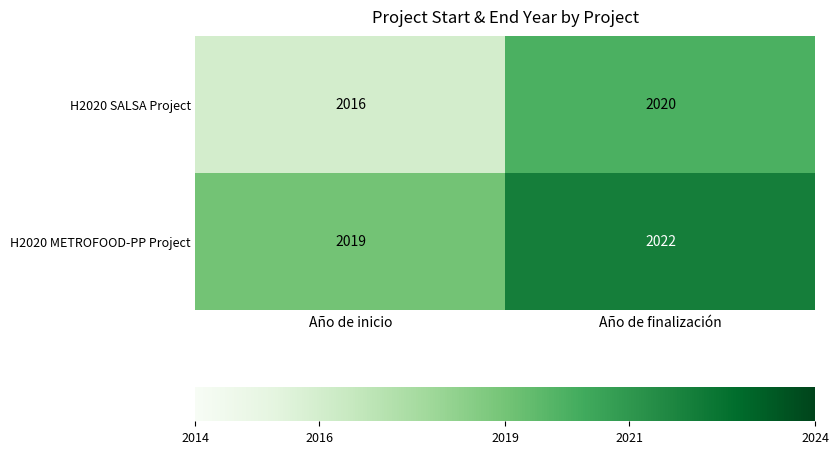

Reading right to left, extract all data points from this chart.

H2020 SALSA Project: 2020	2016
H2020 METROFOOD-PP Project: 2022	2019